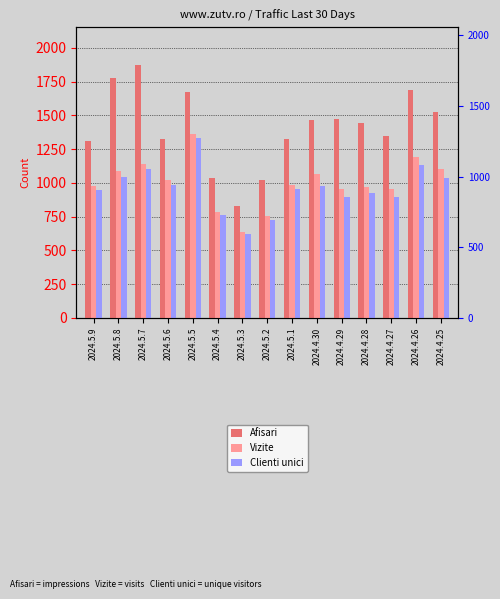

What is the label of the 15th bar from the right?

2024.5.9